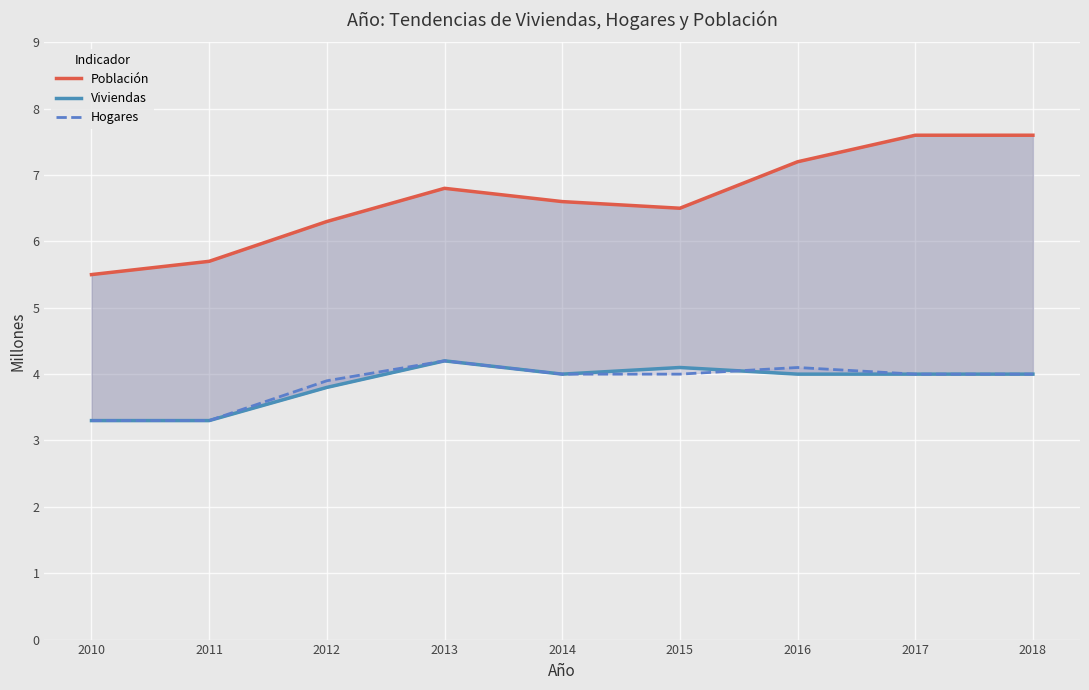

Which series has the largest total across all categories?

Población